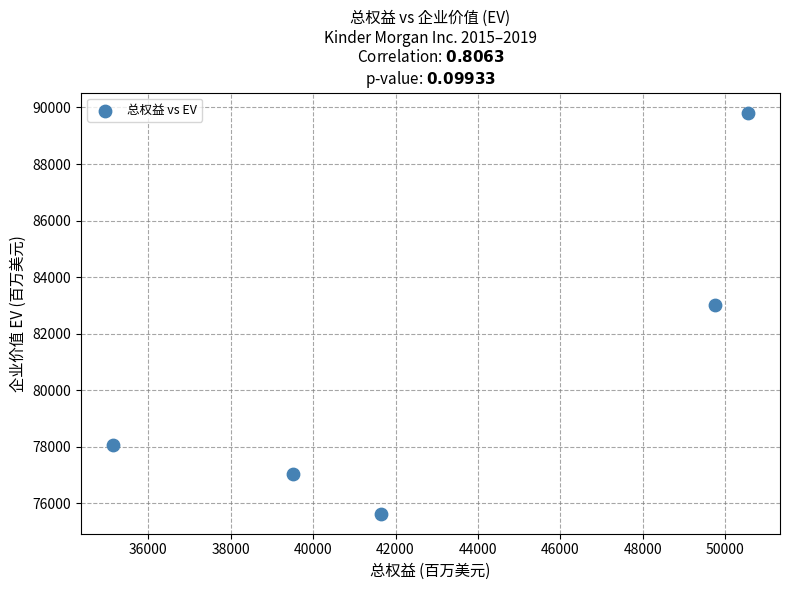

What Y value in the scatter plot is closest to 82728?

83003